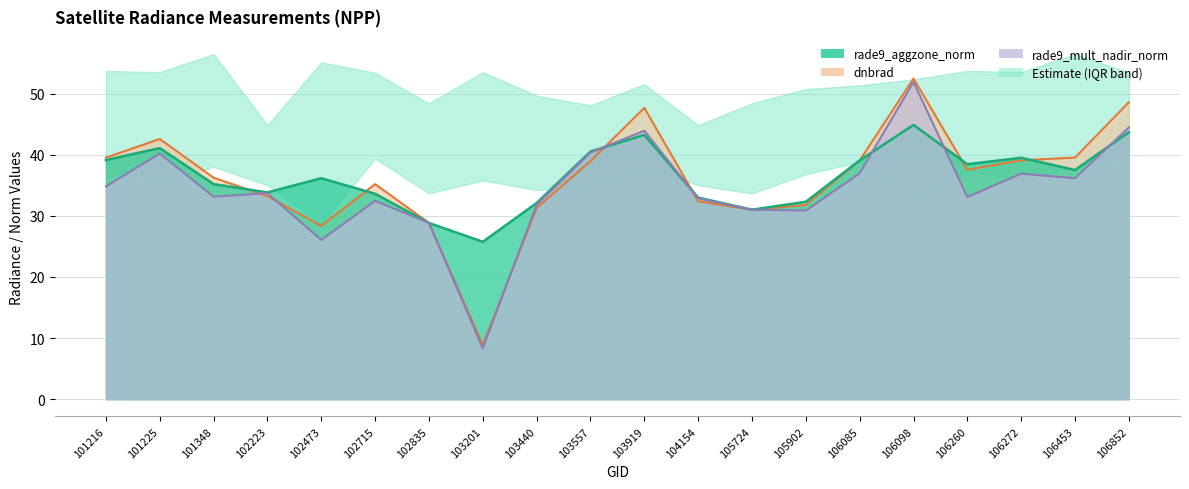

Reading right to left, list all the values displayed in this chart.

dnbrad (line): 48.6	39.5	39.1	37.5	52.5	39.1	31.8	31.0	32.4	47.7	39.0	31.3	8.8	28.8	35.2	28.4	33.2	36.2	42.6	39.5
rade9_aggzone_norm (line): 43.7	37.5	39.5	38.4	44.9	39.1	32.3	31.0	33.0	43.2	40.5	32.1	25.8	28.8	33.6	36.2	33.8	35.2	41.1	39.1
rade9_mult_nadir_norm (line): 44.5	36.2	36.9	33.1	51.9	37.0	30.9	31.0	32.9	43.9	40.4	31.8	8.3	28.8	32.4	26.1	33.7	33.1	40.2	34.8